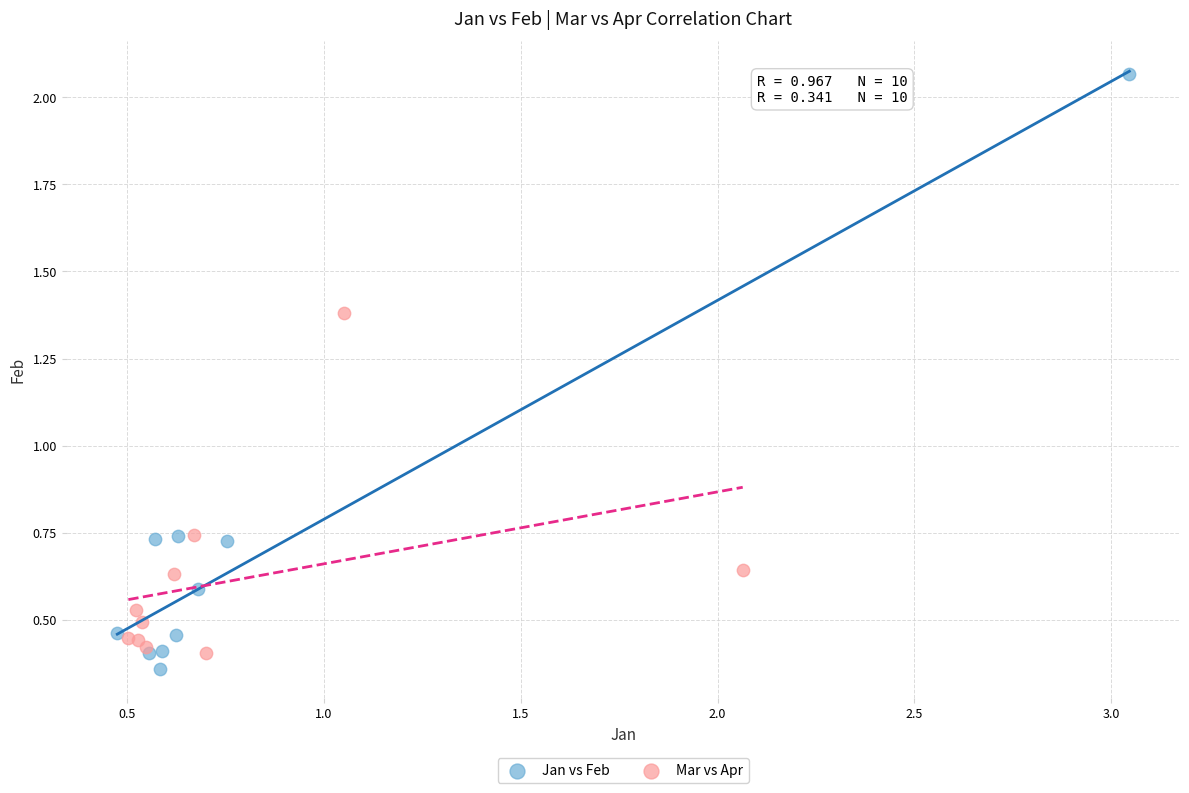

Which series has the largest Y range (max minus min)?

Jan vs Feb